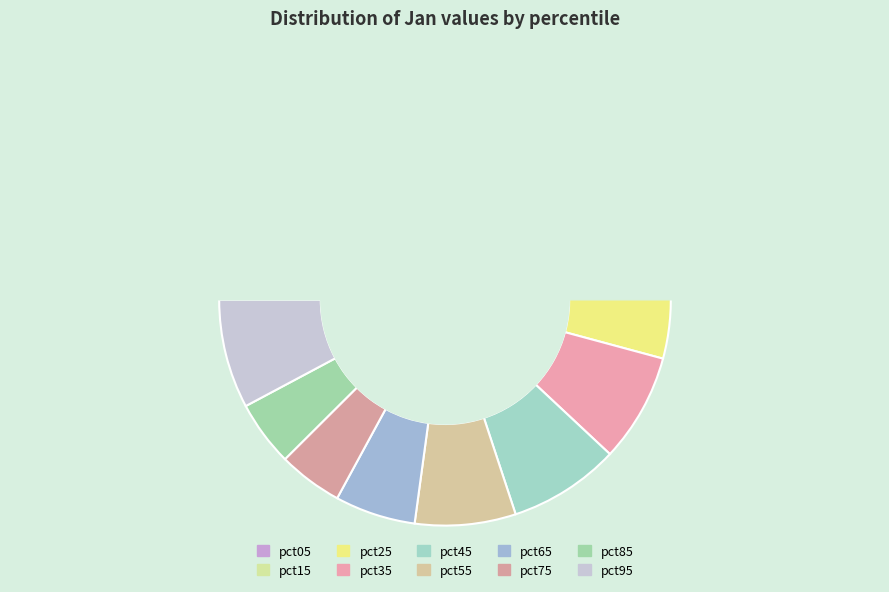

What is the largest slice in the pie chart?

pct05